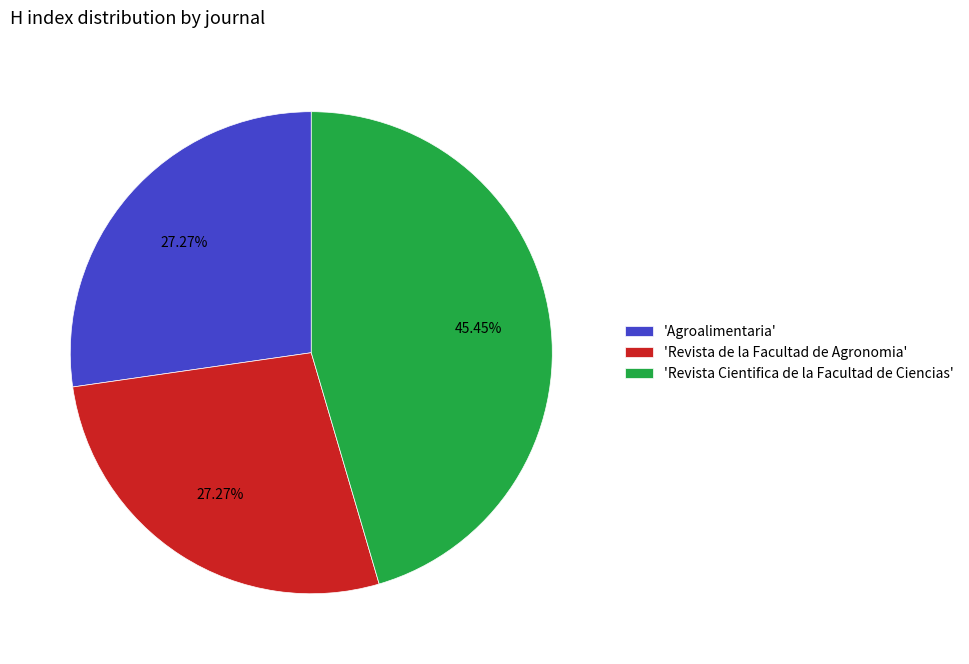

Which slice is the largest?

'Revista Cientifica de la Facultad de Ciencias'